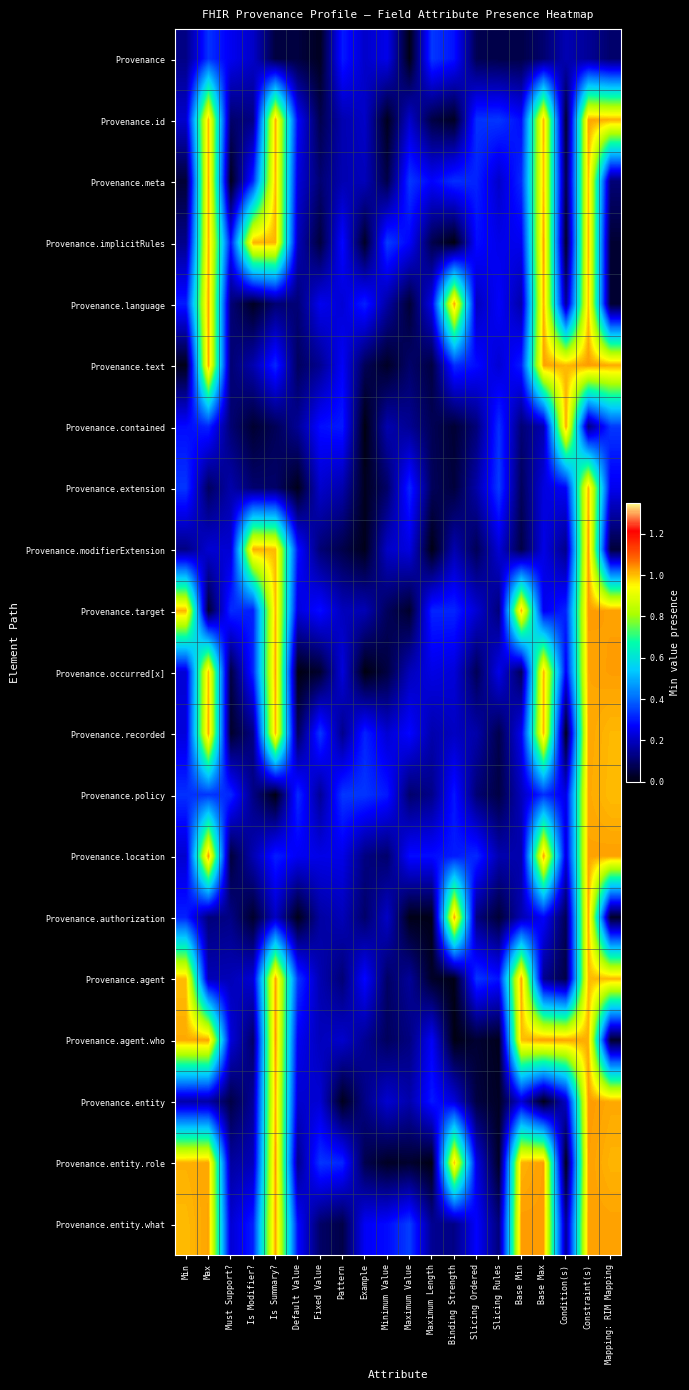

Which has a higher value, Example or Slicing Ordered?

Example